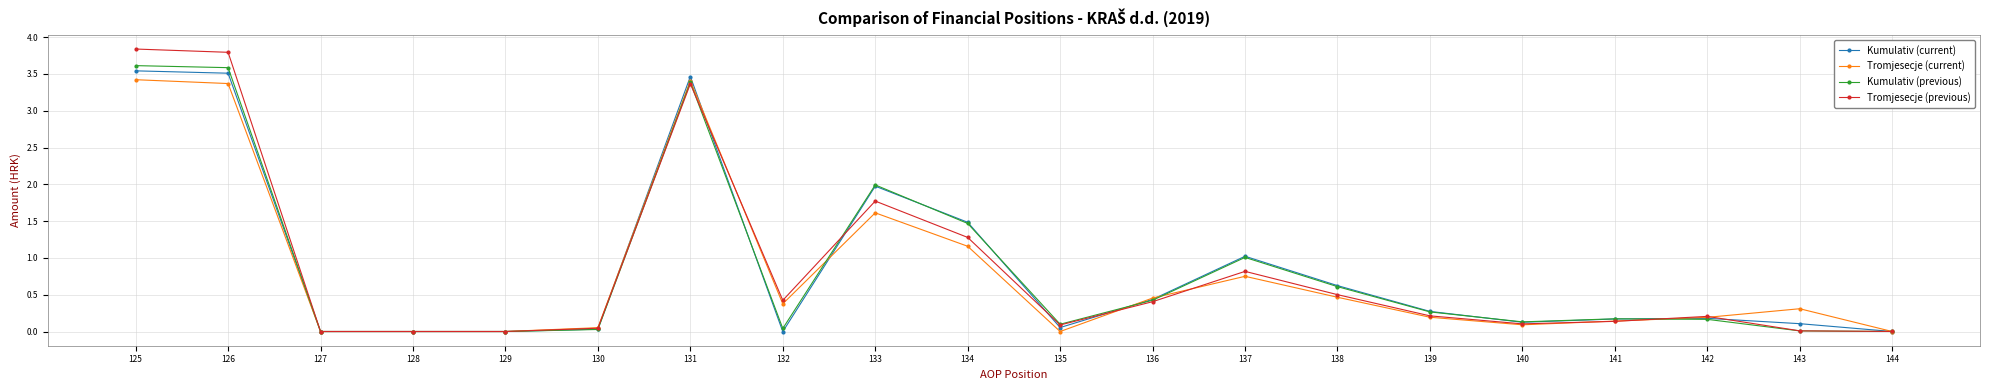

Which series has the widest spread of values?

Tromjesecje (previous)